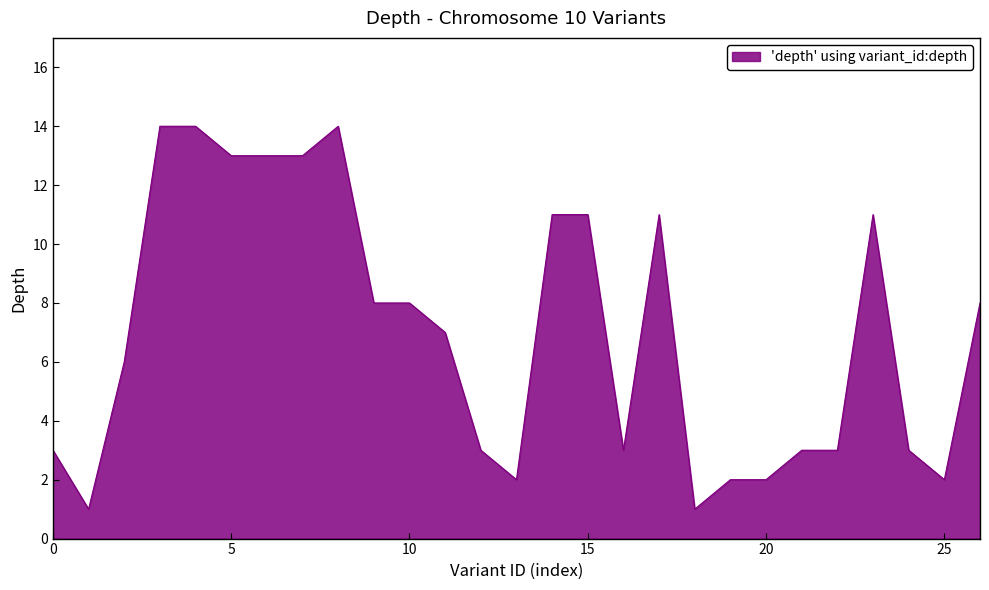

What is the difference between the maximum and minimum values?

13